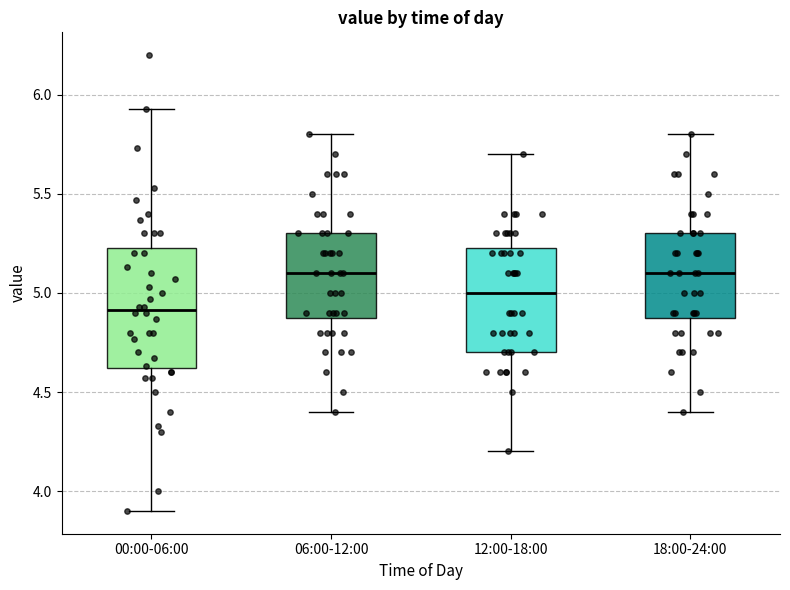

Reading left to right, read every box against the y-axis: the position of its median line, the range the box covers, and the ends of its whiskers. The values are not printed on the chart, so give them approximately, as read against the axis.

00:00-06:00: median 4.90, box 4.60 to 5.25, whiskers 3.90 to 5.95
06:00-12:00: median 5.10, box 4.90 to 5.30, whiskers 4.40 to 5.80
12:00-18:00: median 5.00, box 4.70 to 5.25, whiskers 4.20 to 5.70
18:00-24:00: median 5.10, box 4.90 to 5.30, whiskers 4.40 to 5.80